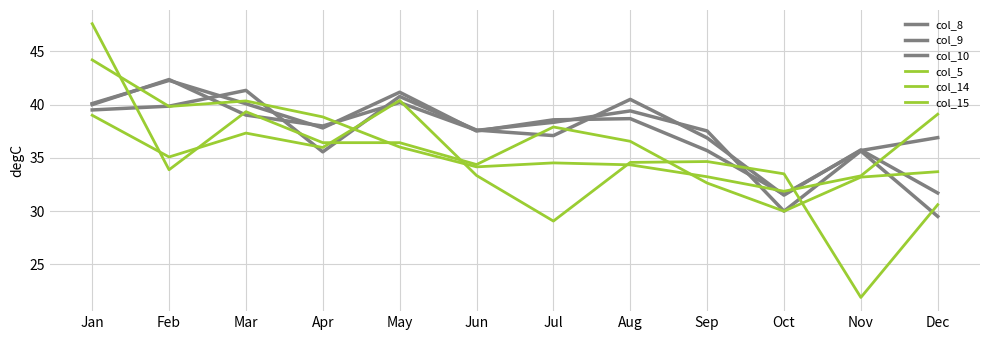

How many lines are shown in the chart?

6